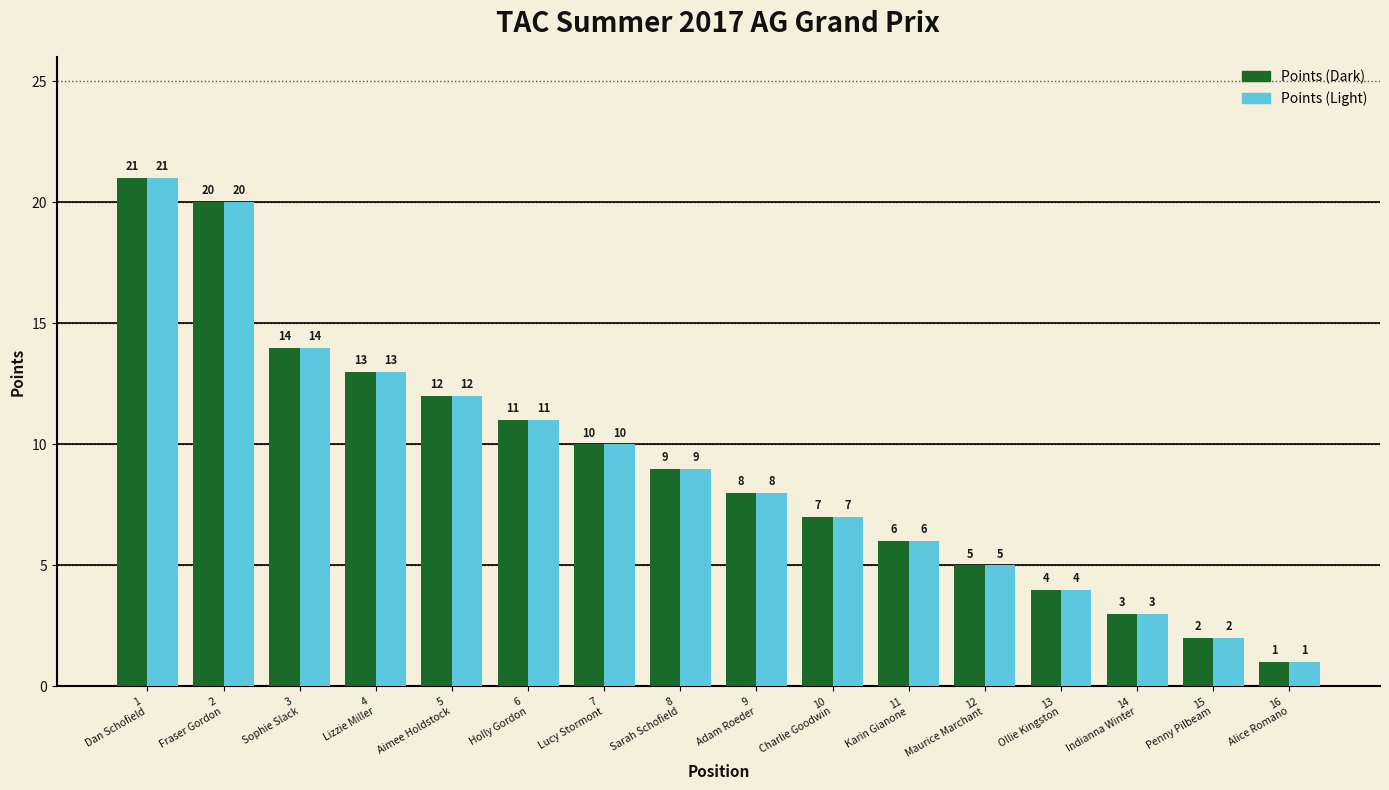

Reading left to right, list all the values displayed in this chart.

Points (Dark): 21	20	14	13	12	11	10	9	8	7	6	5	4	3	2	1
Points (Light): 21	20	14	13	12	11	10	9	8	7	6	5	4	3	2	1